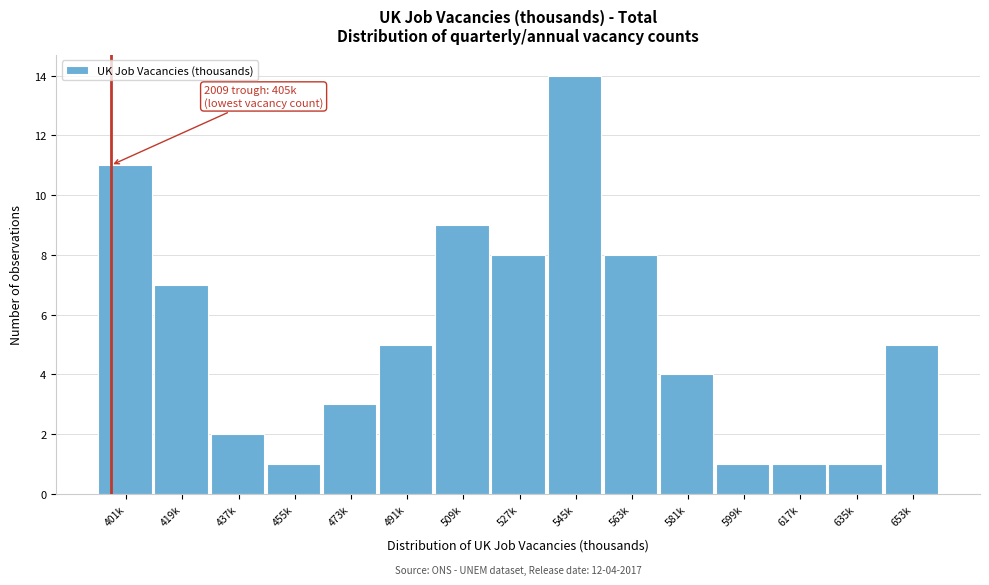

Reading left to right, what are all the values shown in this chart?

11	7	2	1	3	5	9	8	14	8	4	1	1	1	5